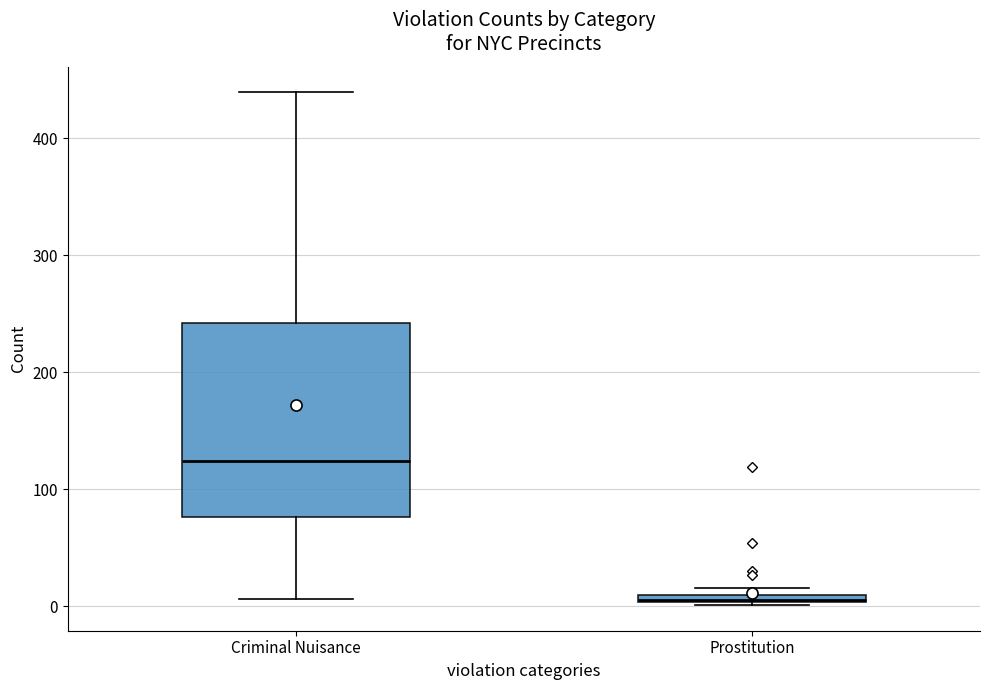

Where is the upper edge of the box for Criminal Nuisance on the y-axis? The values are not printed on the chart, so give them approximately, as read against the axis.

240